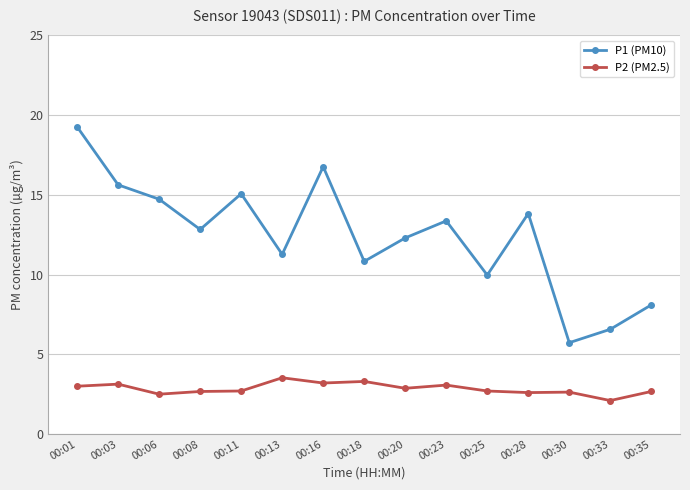

What is the smallest value displayed?

2.1